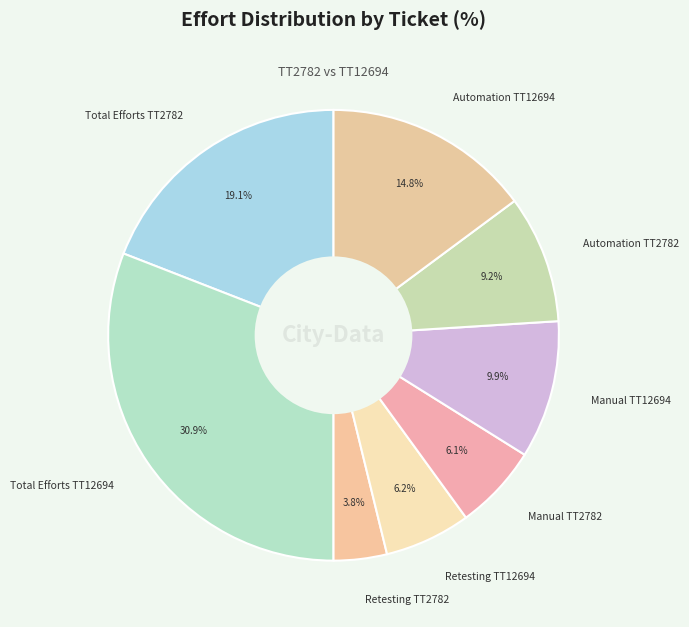

What is the total percentage of Retesting TT12694 and Manual TT2782?

12.3%